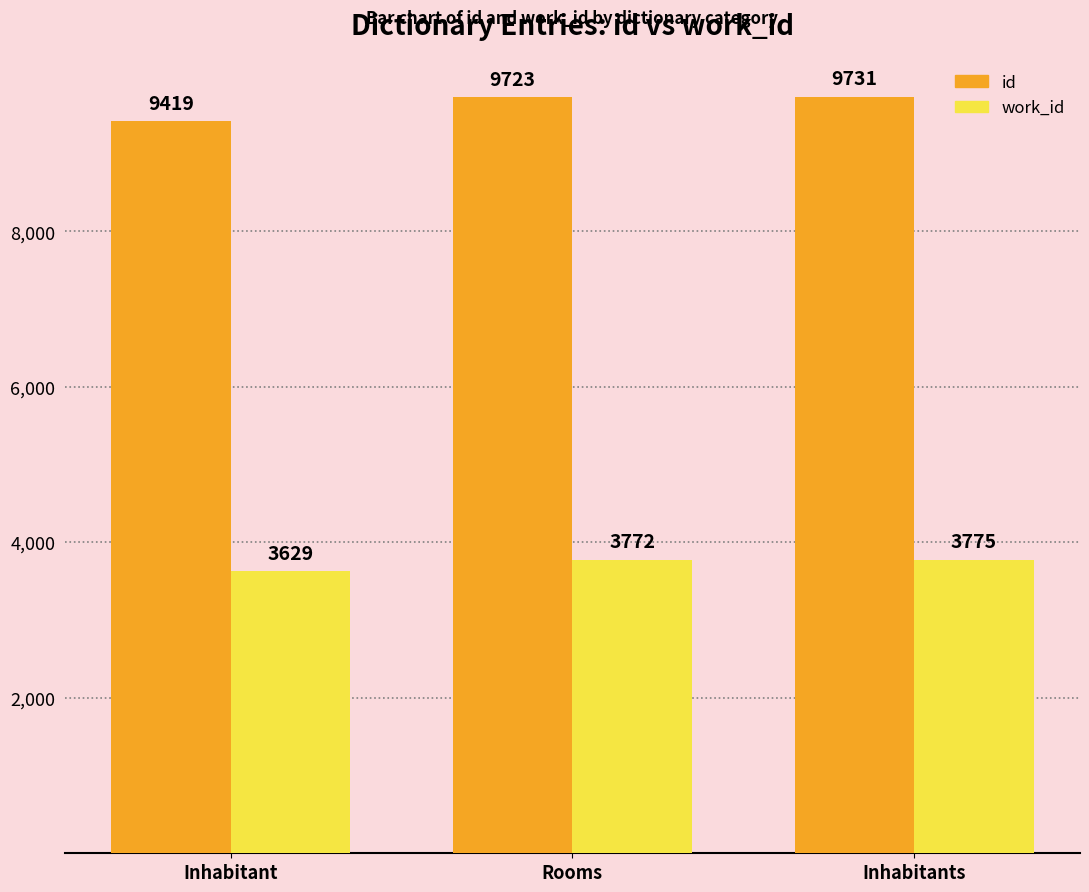

At which category does the chart reach its minimum across all series?

Inhabitant